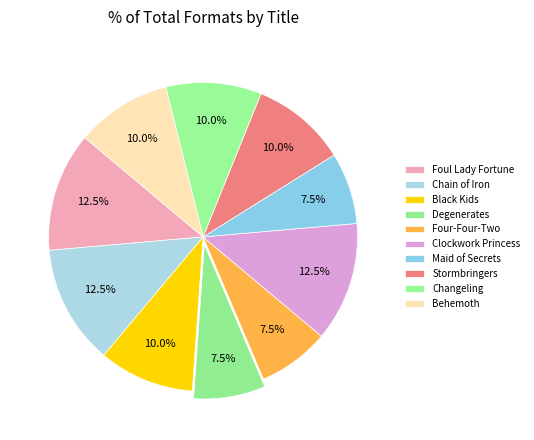

What is the ratio of the value at Black Kids to the value at Four-Four-Two?

1.3